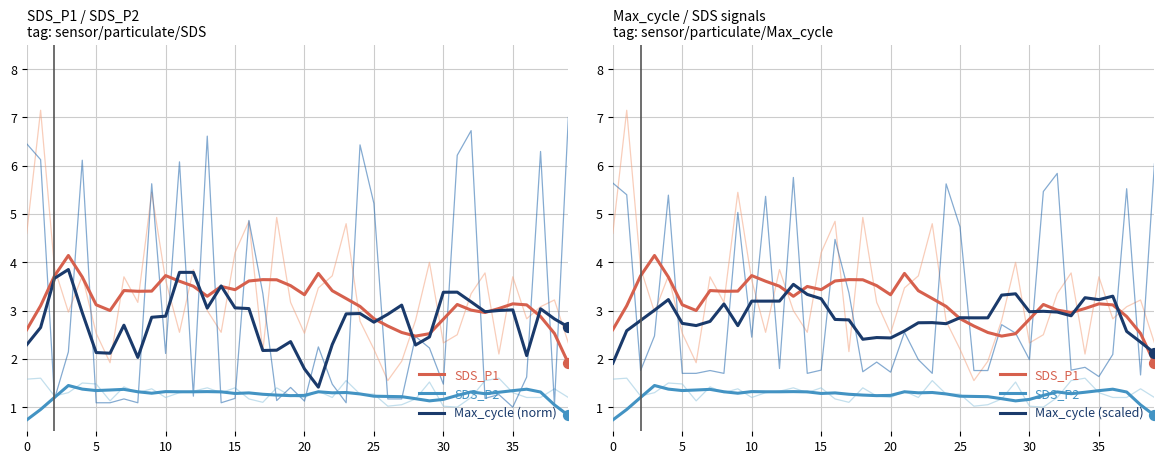

Is the value of Max_cycle (scaled) at 23 greater than the value of Max_cycle (norm) at 36?

Yes